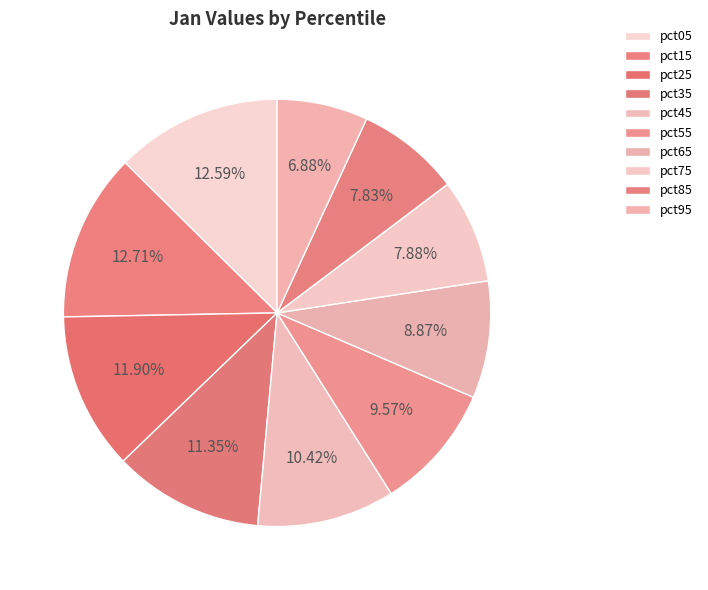

What is the smallest slice in the pie chart?

pct95